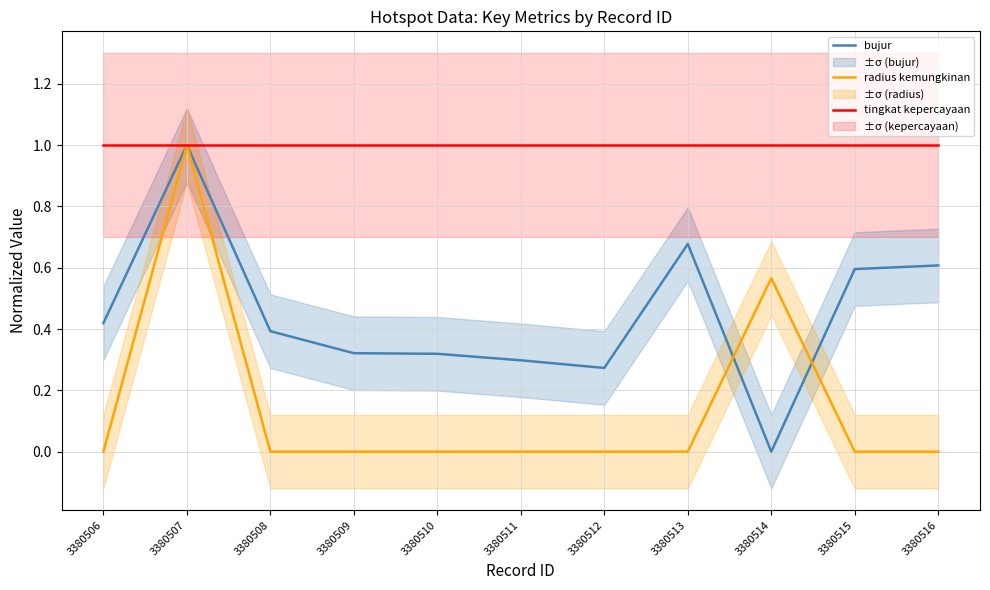

True or false: tingkat kepercayaan has more than 1 interior local peaks.

False